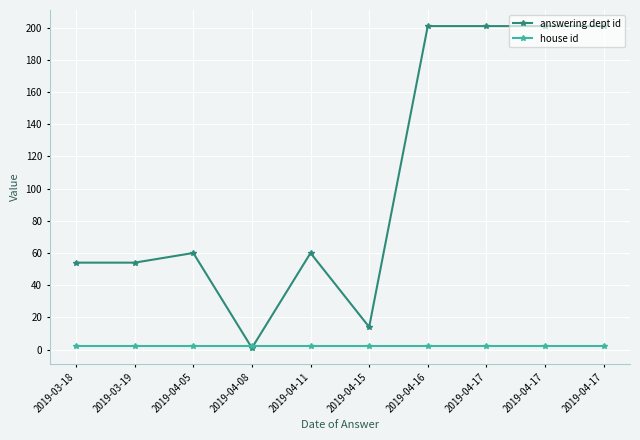

The answering dept id series shows 54 at 2019-03-18. True or false?

True